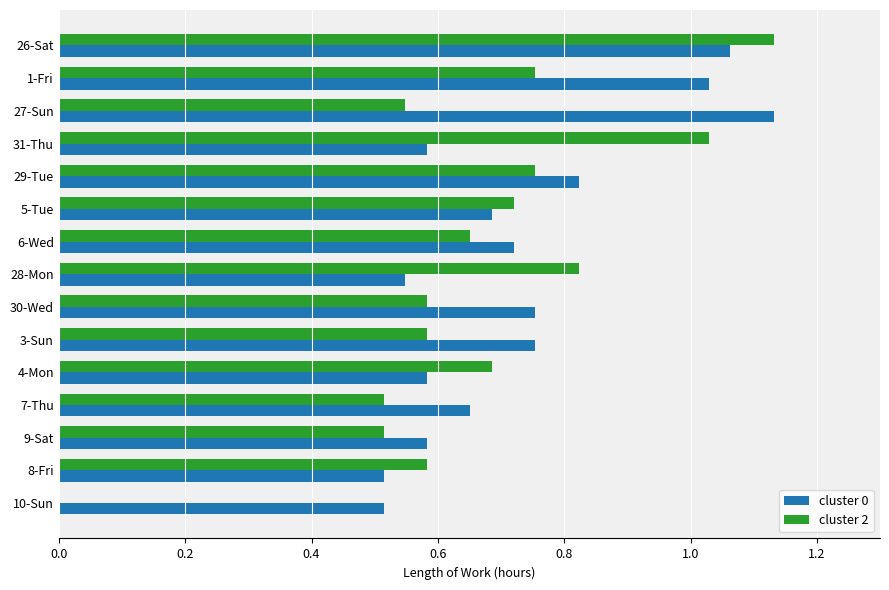

What is the sum of all cluster 2 values?

9.9